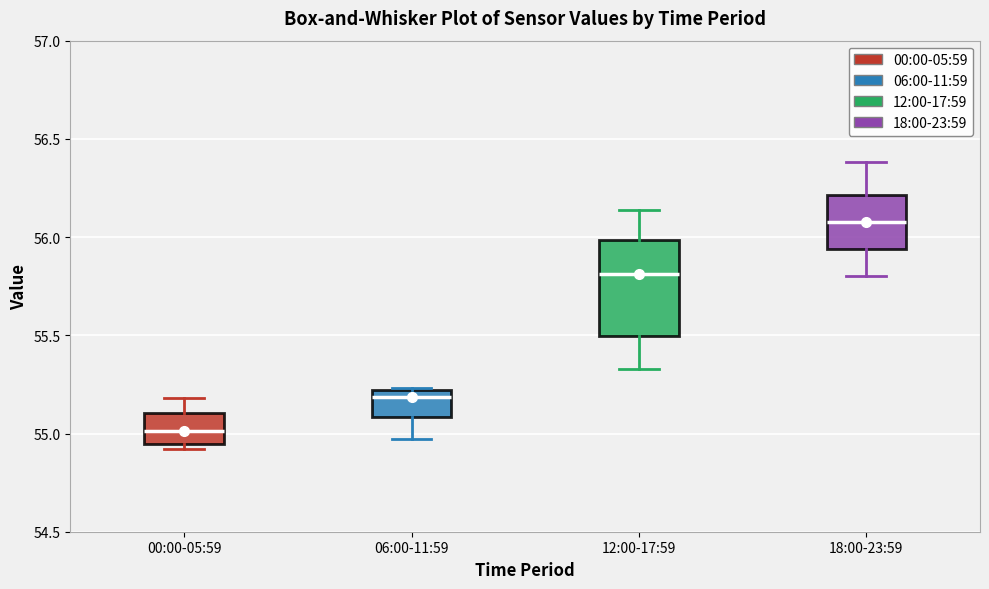

Which box is the tallest, from its lower edge to its upper edge?

12:00-17:59